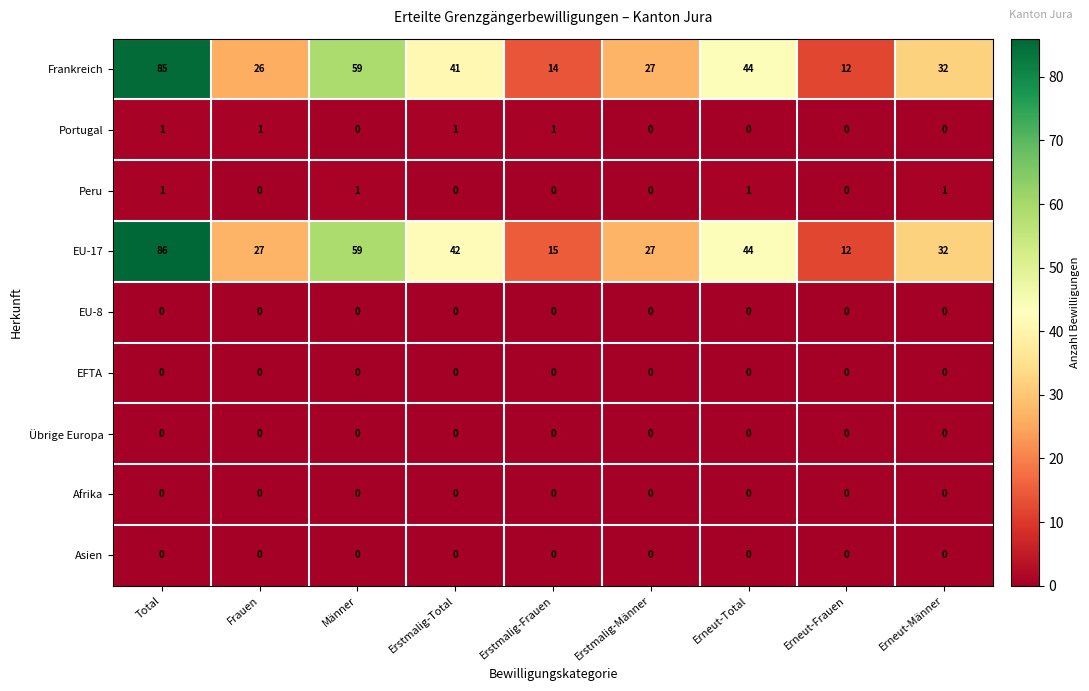

List the labels in order of Frankreich value, largest first.

Total, Männer, Erneut-Total, Erstmalig-Total, Erneut-Männer, Erstmalig-Männer, Frauen, Erstmalig-Frauen, Erneut-Frauen